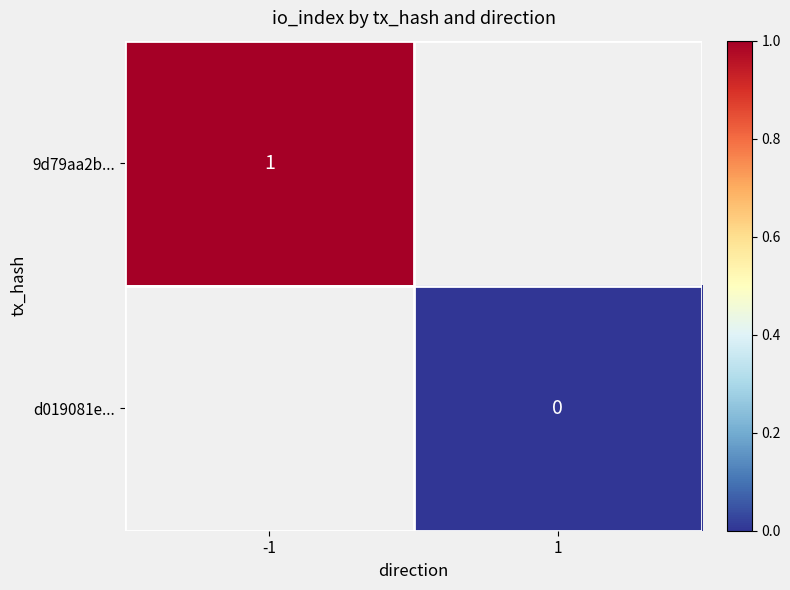

What is the greatest value displayed?

1.0